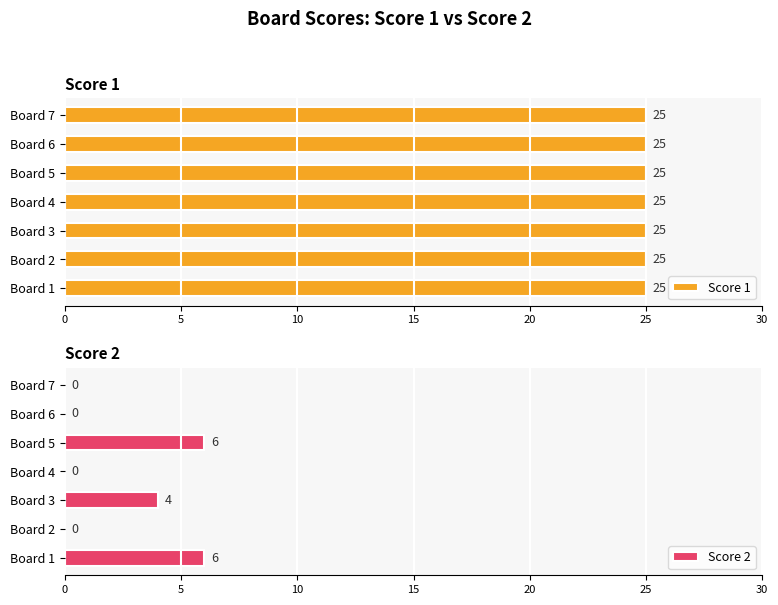

The Score 2 series shows 6 at Board 5. True or false?

True